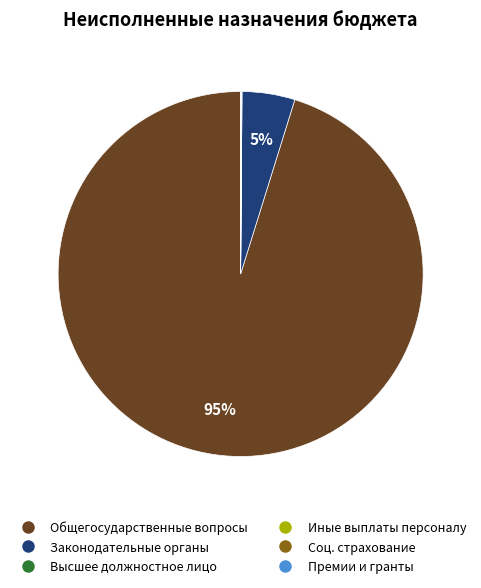

Does any single category account for the majority?

Yes